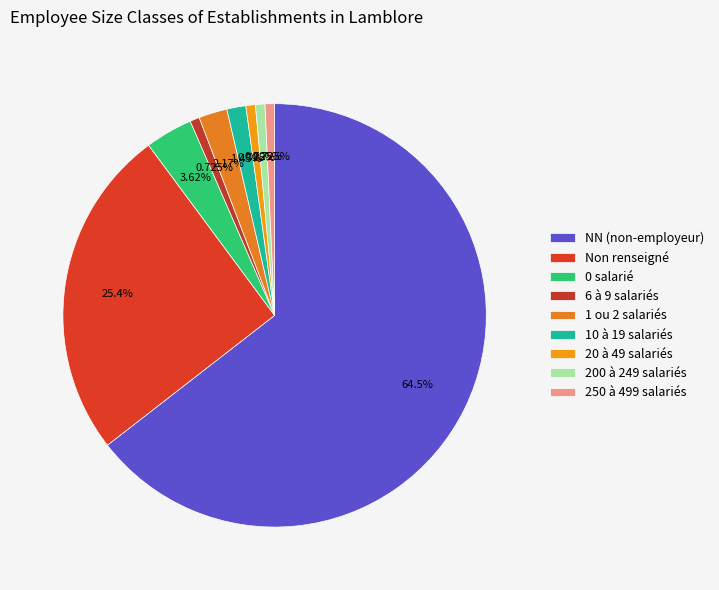

How many segments does this pie chart have?

9